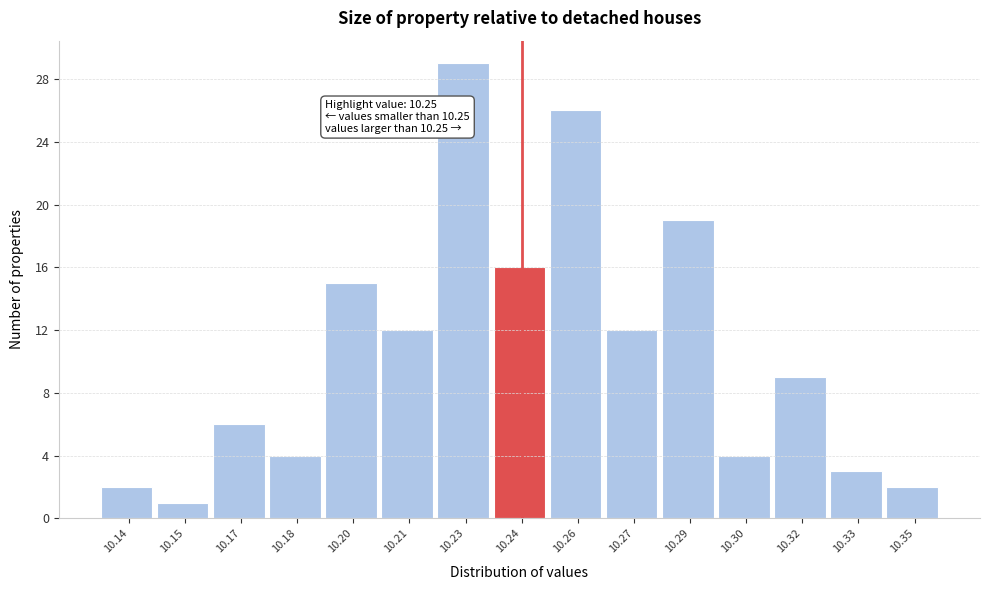

Reading left to right, extract all data points from this chart.

10.14=2	10.15=1	10.17=6	10.18=4	10.20=15	10.21=12	10.23=29	10.24=16	10.26=26	10.27=12	10.29=19	10.30=4	10.32=9	10.33=3	10.35=2